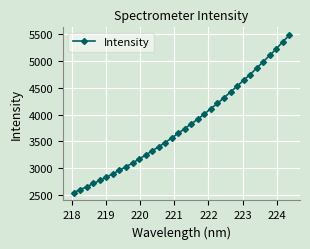

What is the smallest value displayed?

2543.5